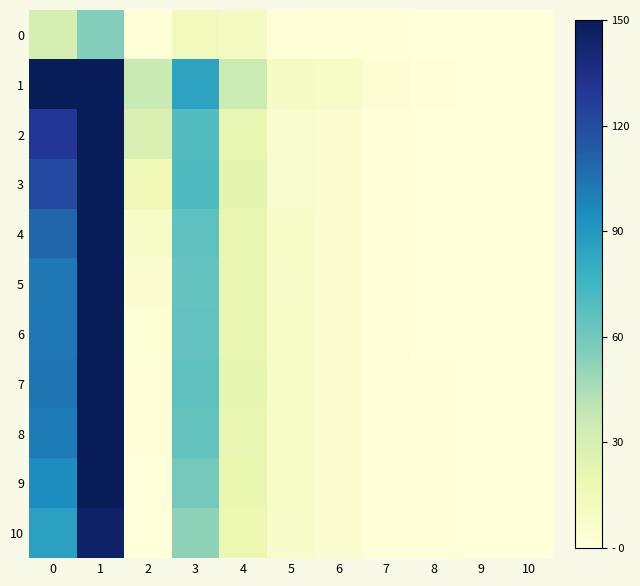

What is the maximum value shown in the chart?

242.9